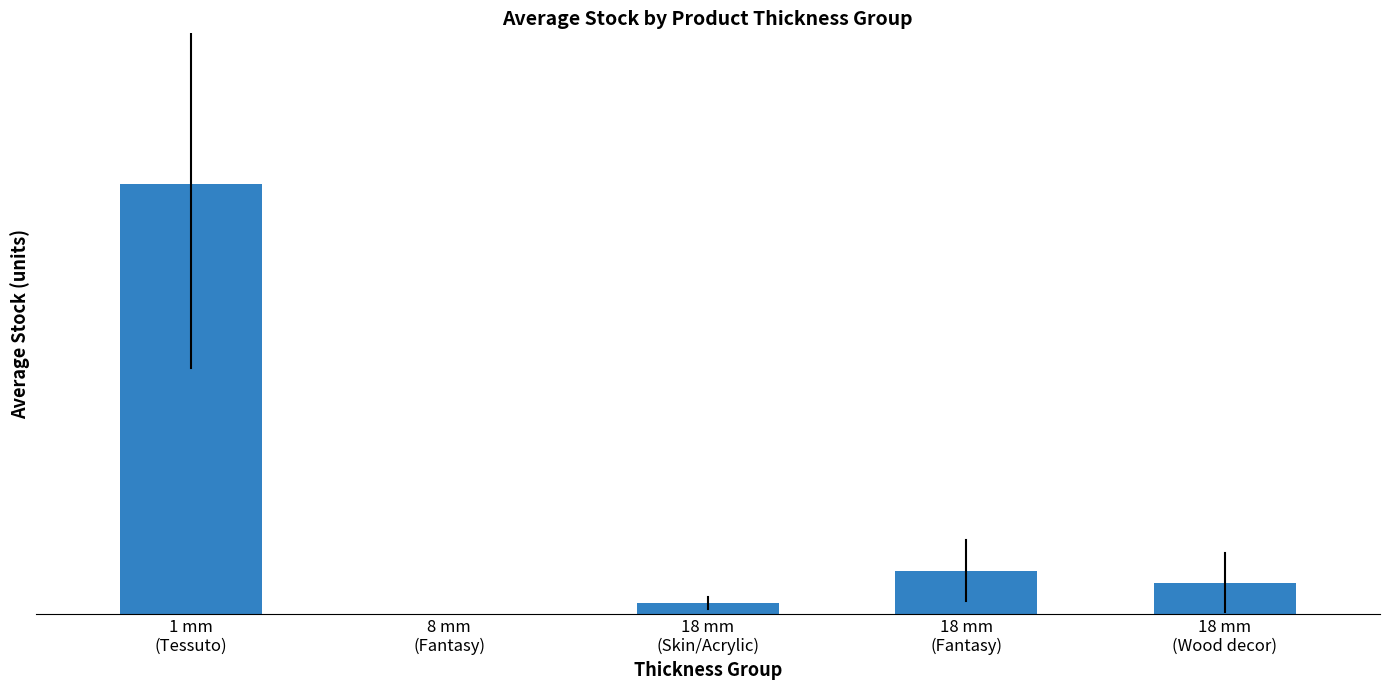

At which label does the data first exceed 36?

1 mm
(Tessuto)